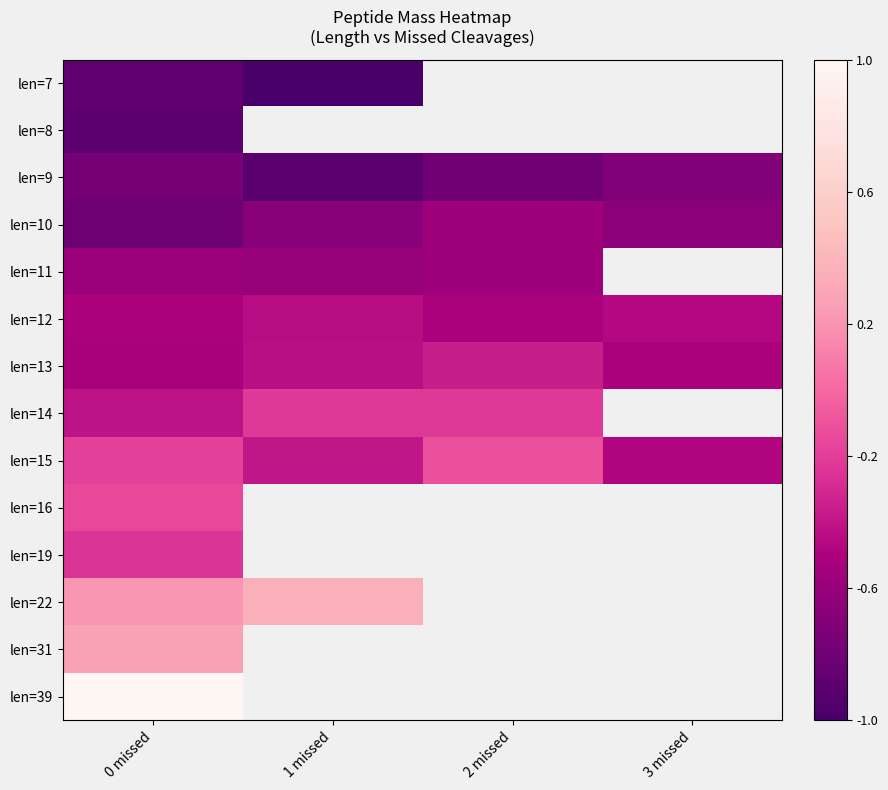

What is the sum of the len=13 values at 0 missed and 3 missed?

-1.0